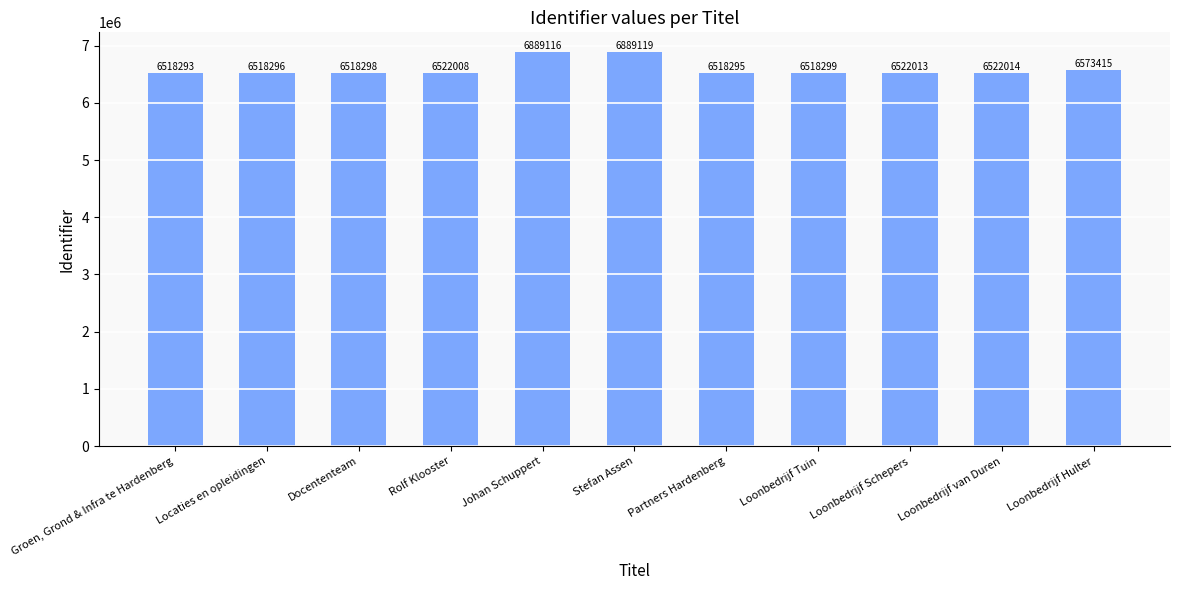

What is the approximate value at Rolf Klooster?

6522008